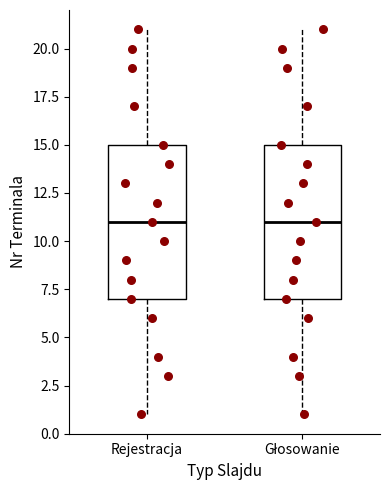

Reading left to right, read every box against the y-axis: the position of its median line, the range the box covers, and the ends of its whiskers. The values are not printed on the chart, so give them approximately, as read against the axis.

Rejestracja: median 11, box 7 to 15, whiskers 1 to 21
Głosowanie: median 11, box 7 to 15, whiskers 1 to 21